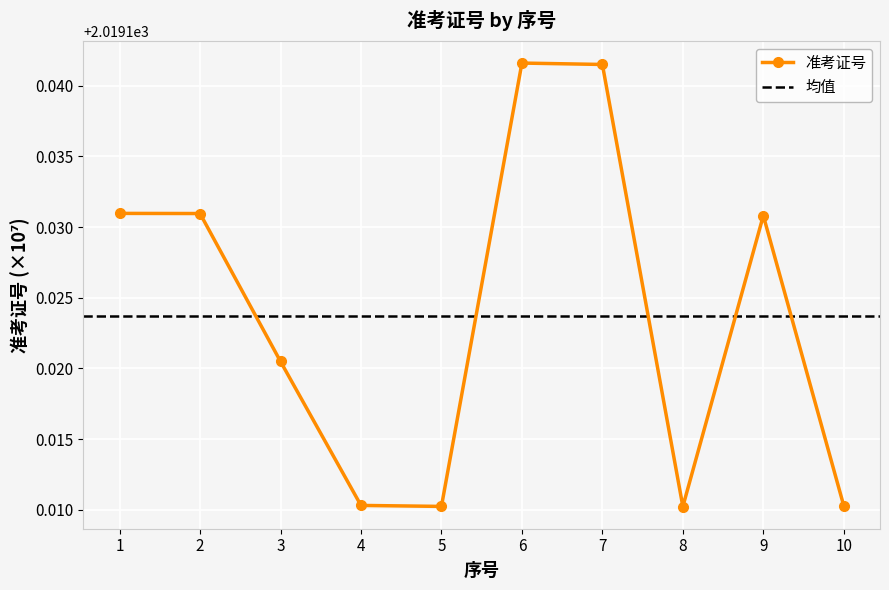

Is it true that the value at 4 is 1148.6?

False